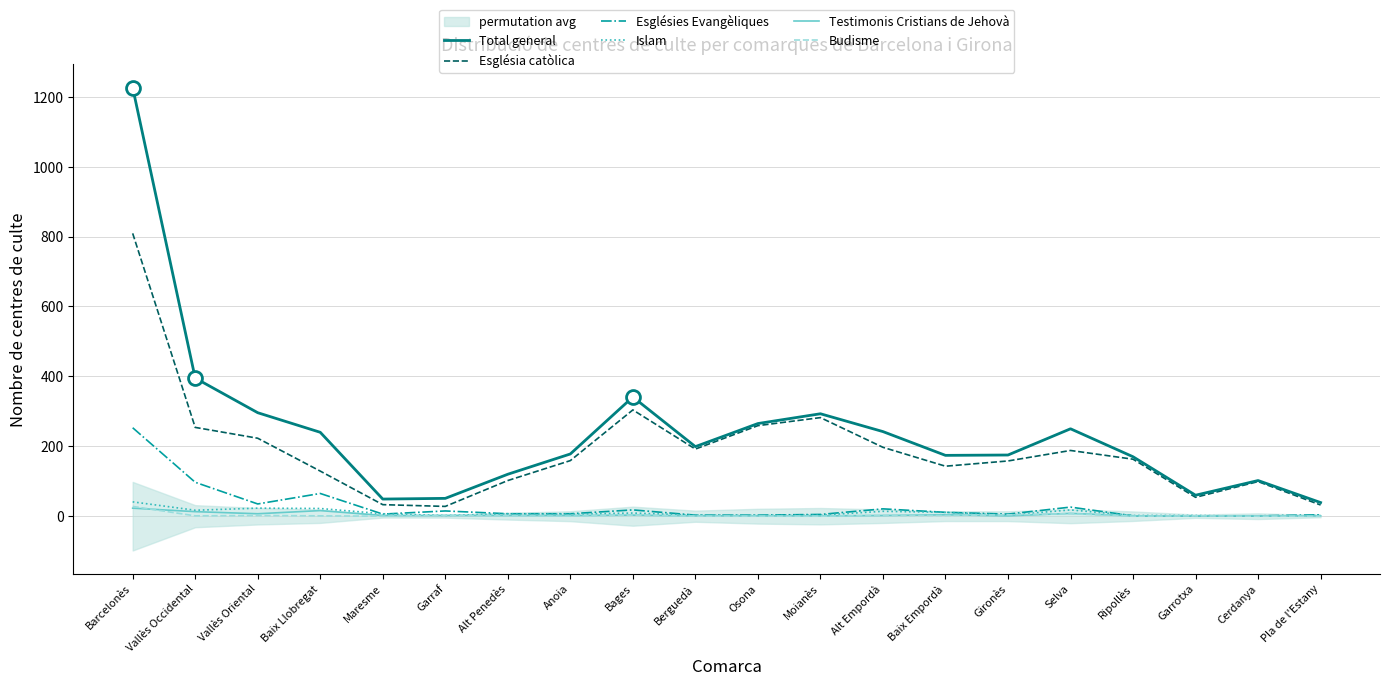

Which has a higher value, Garrotxa or Vallès Occidental?

Vallès Occidental